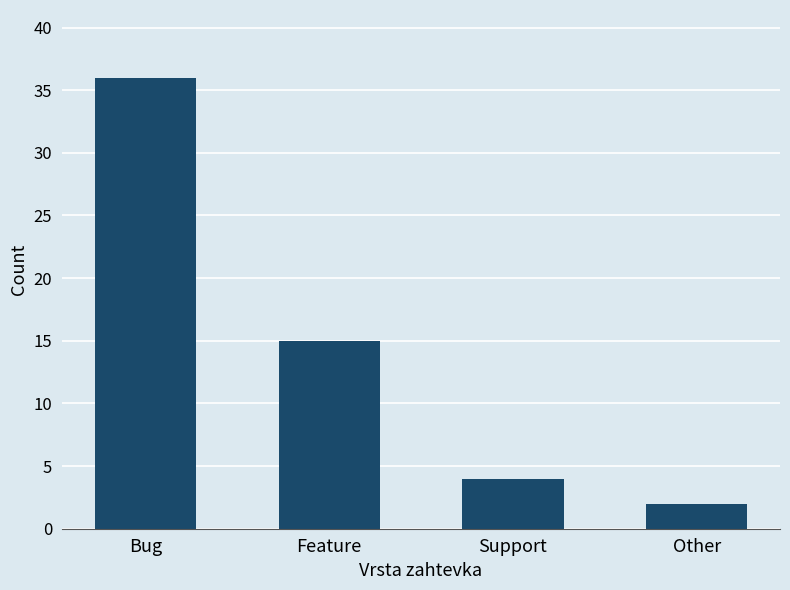

Where is the data nearest to the value 19?

Feature